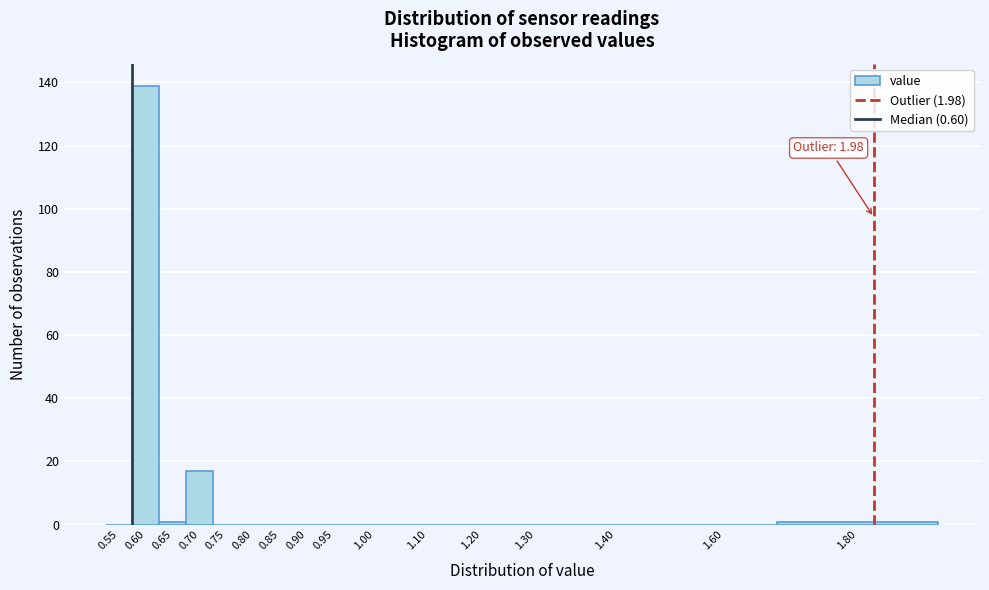

Reading right to left, list all the values displayed in this chart.

1.80=1	1.60=0	1.40=0	1.30=0	1.20=0	1.10=0	1.00=0	0.95=0	0.90=0	0.85=0	0.80=0	0.75=0	0.70=17	0.65=1	0.60=139	0.55=0